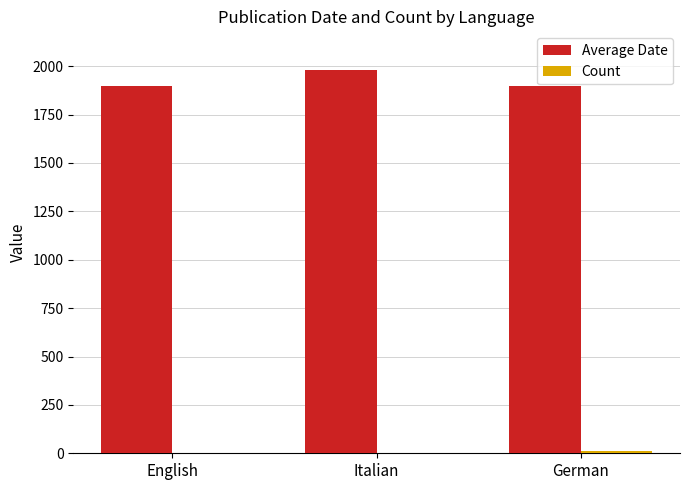

Which series has the largest total across all categories?

Average Date